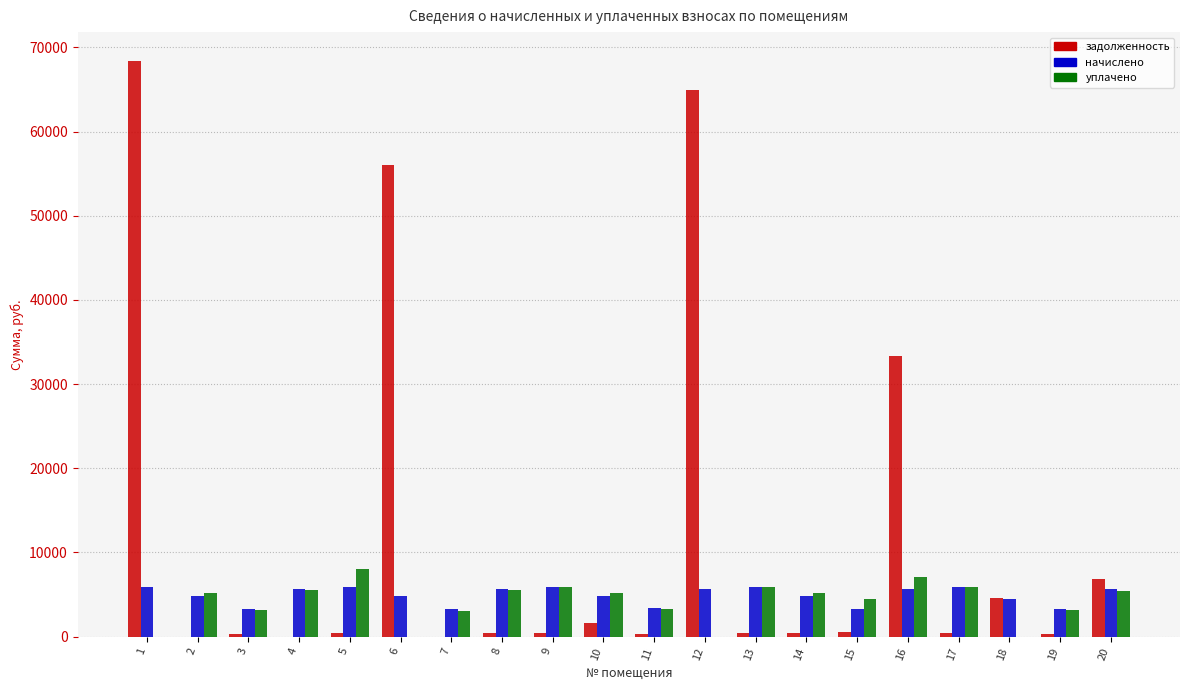

The value of начислено at 17 is 5912.0. True or false?

True